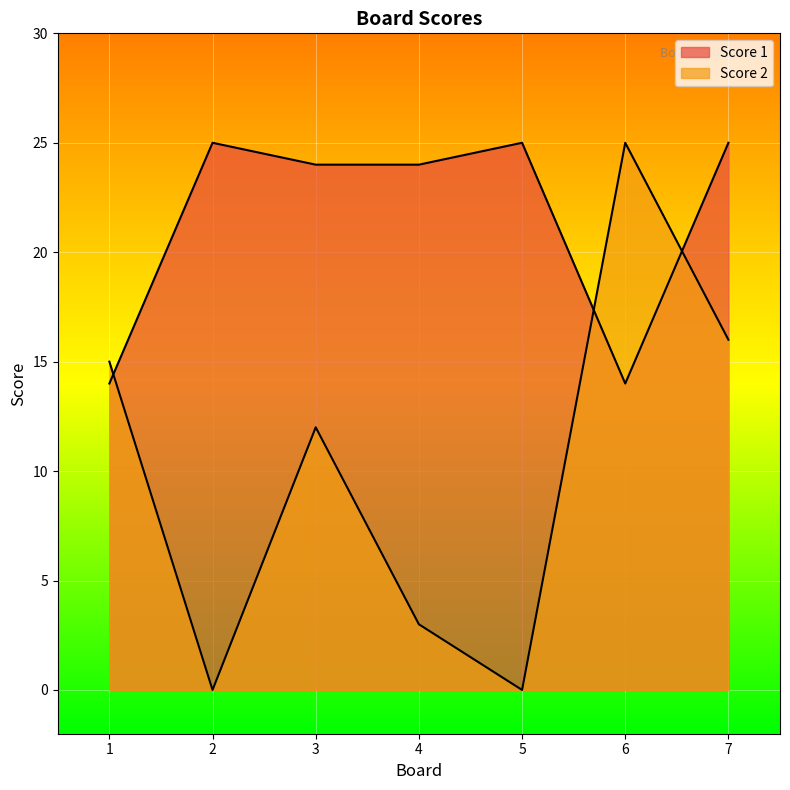

What is the spread (max minus min) of values at 6?

11